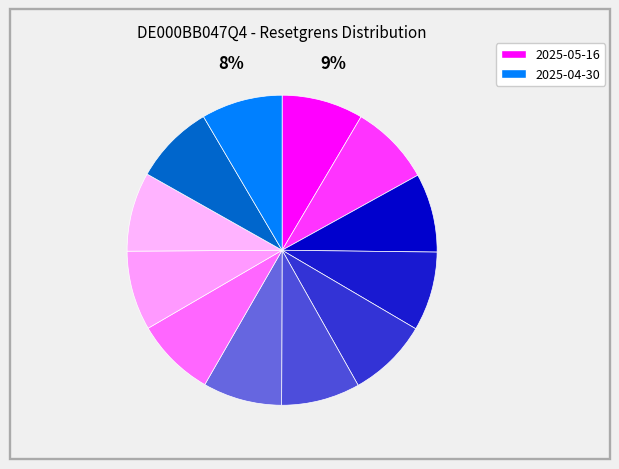

How many segments does this pie chart have?

12